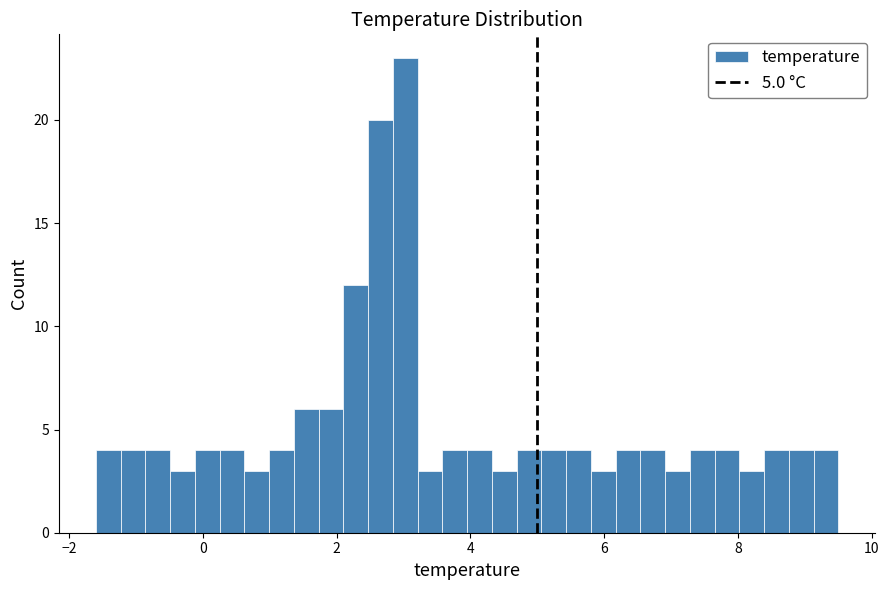

Read against the x-axis, roughly where is the centre of the tallest bar?

3.0